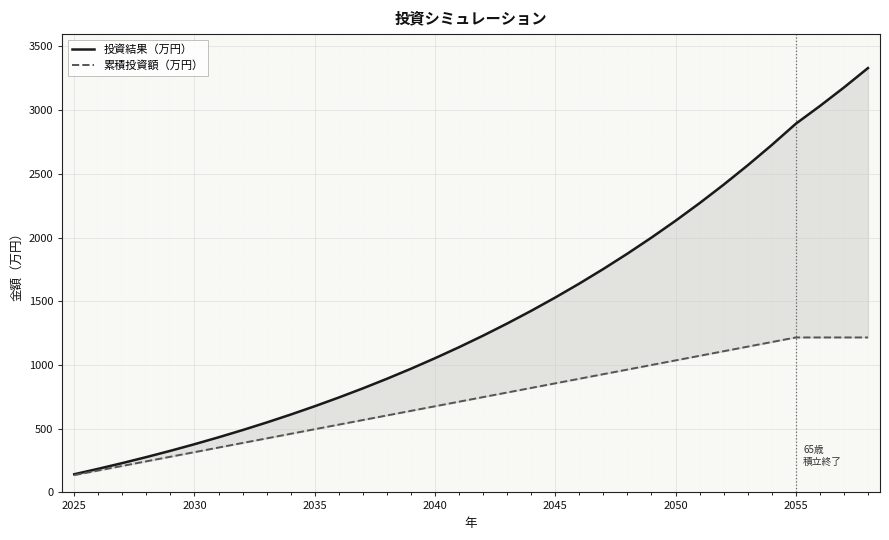

True or false: 投資結果（万円） and 累積投資額（万円） intersect in this chart.

False